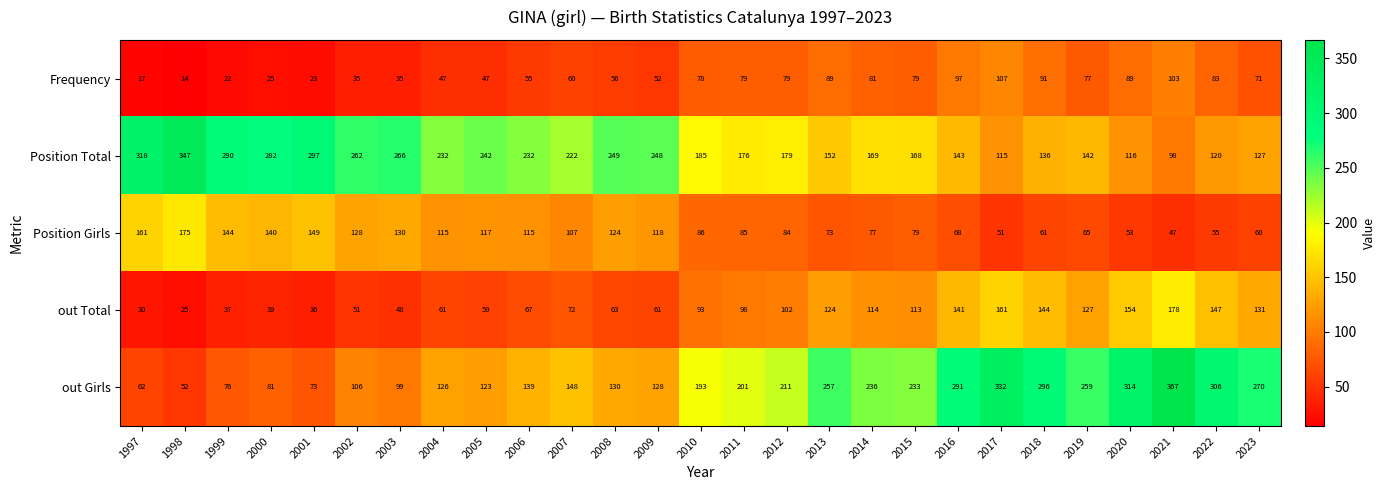

What is the minimum value shown in the chart?

14